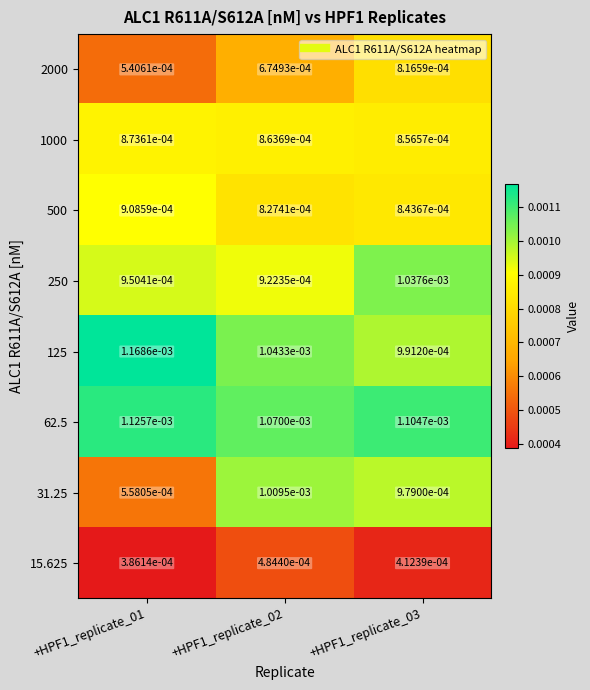

Is the value of 15.625 at +HPF1_replicate_02 greater than the value of 125 at +HPF1_replicate_01?

No